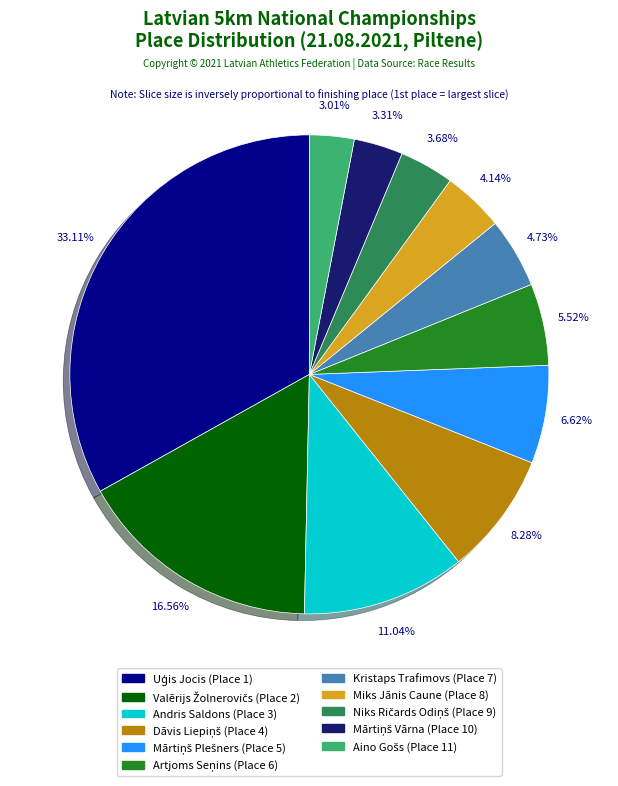

Does Andris Saldons account for over 50% of the chart?

No